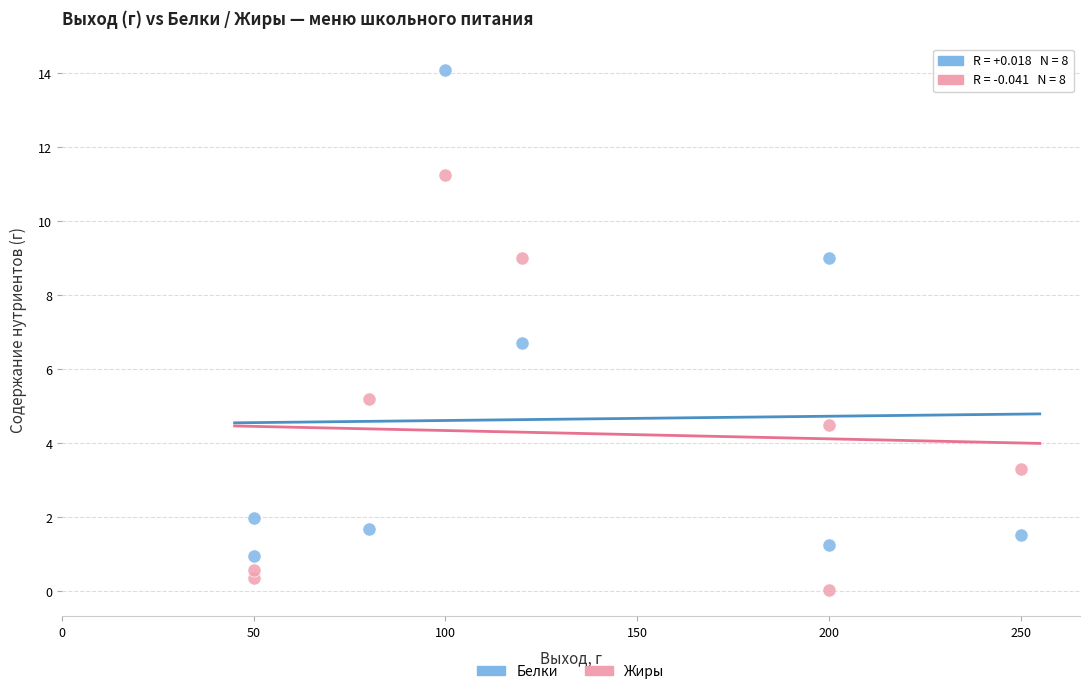

Which series has the widest spread of Y values?

Белки